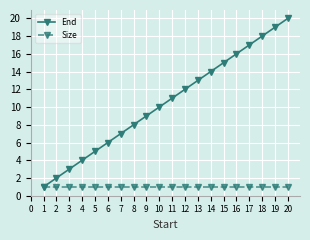

At which category is the sum across all series the highest?

20